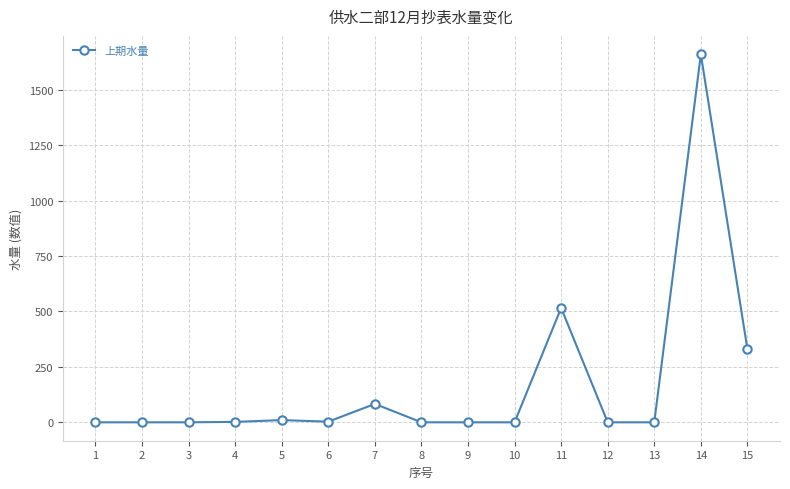

What is the average value?

174